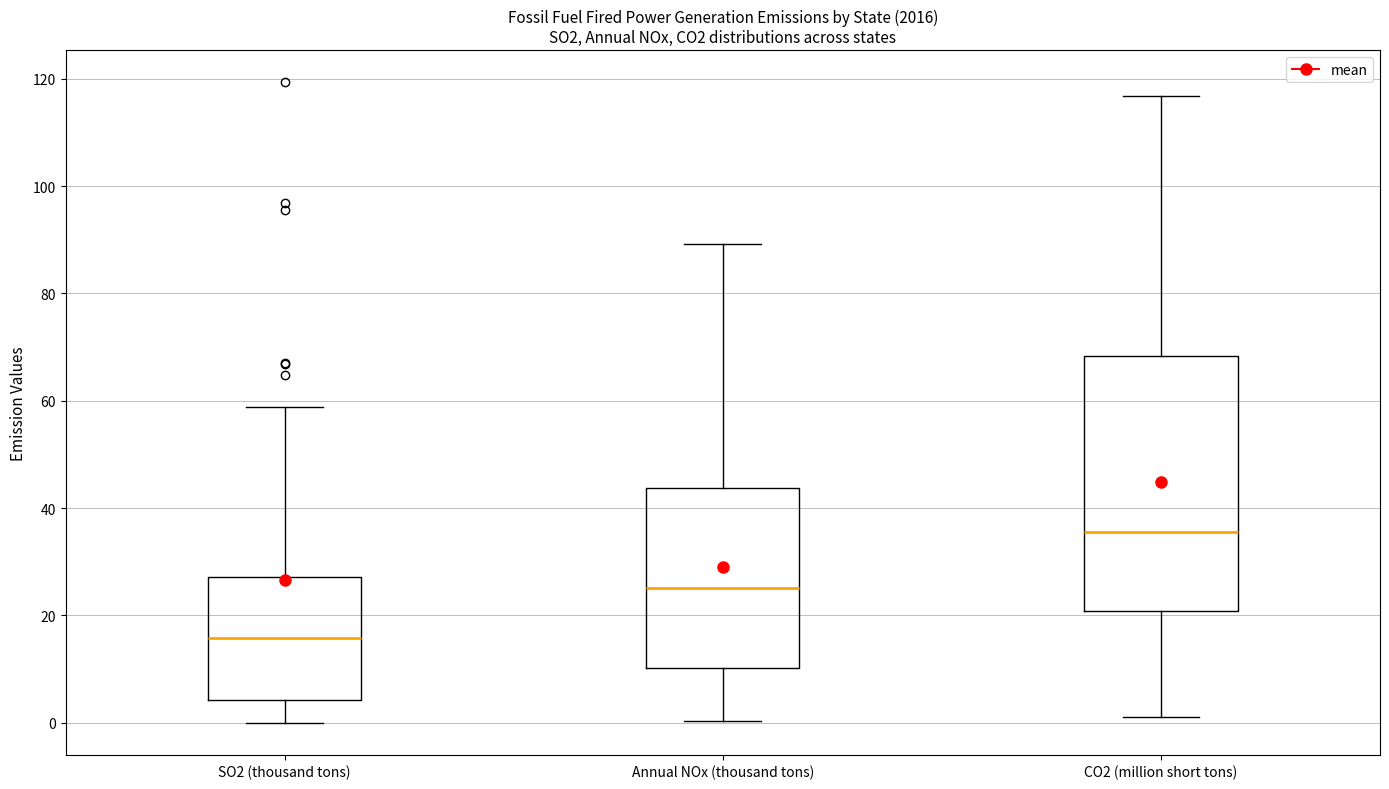

Which box has the lowest median line?

SO2 (thousand tons)